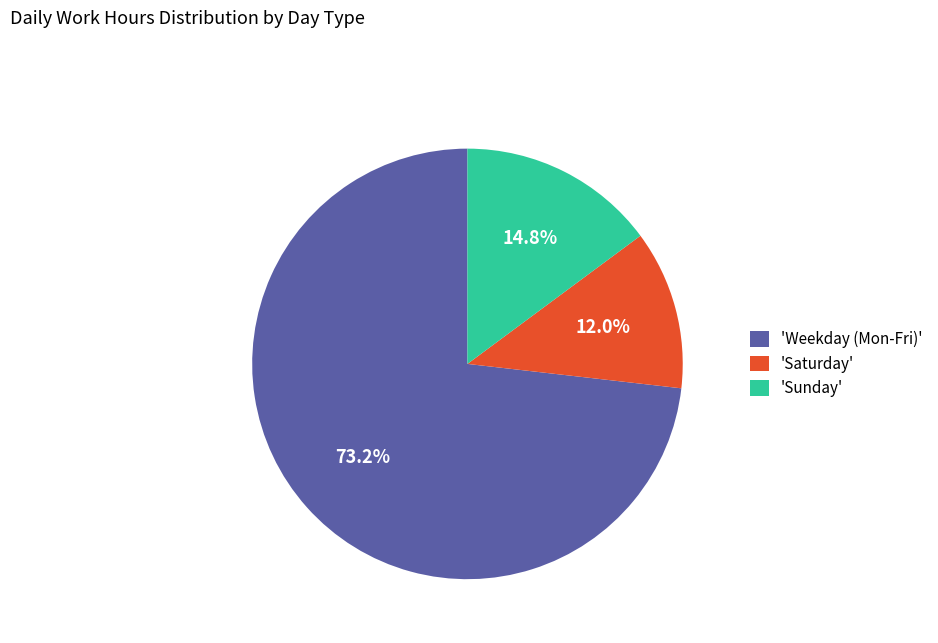

Approximately how many times larger is the value at 'Weekday (Mon-Fri)' compared to 'Sunday'?

4.9